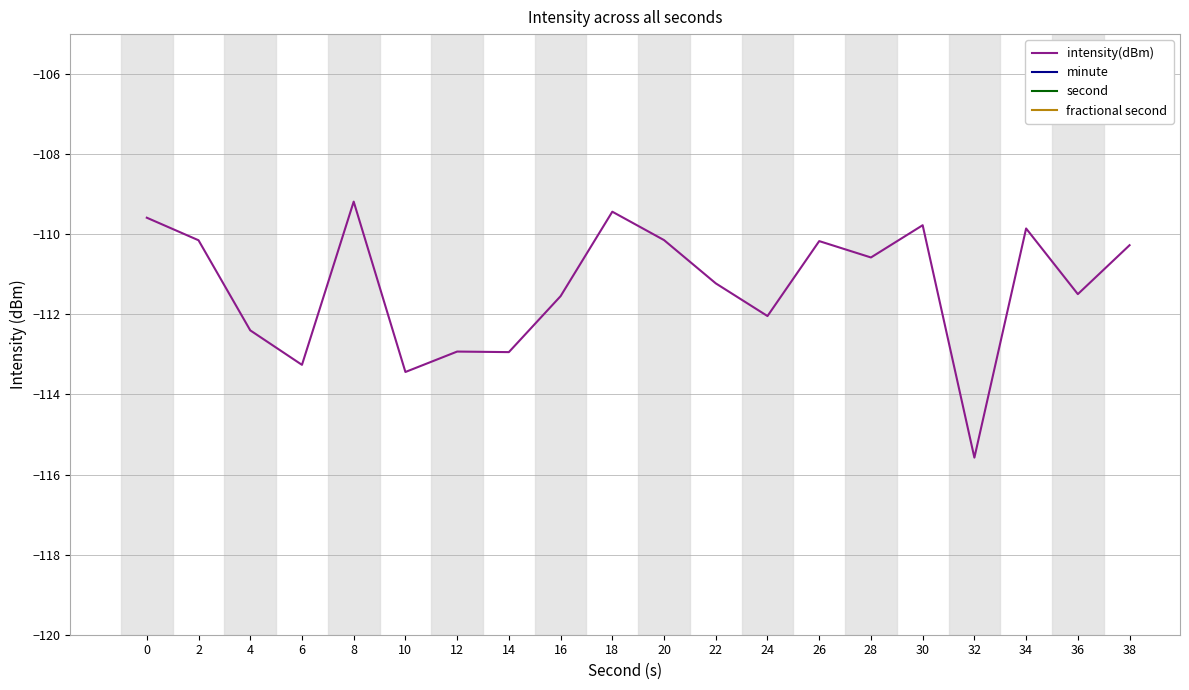

Where is second nearest to the value 19?

18